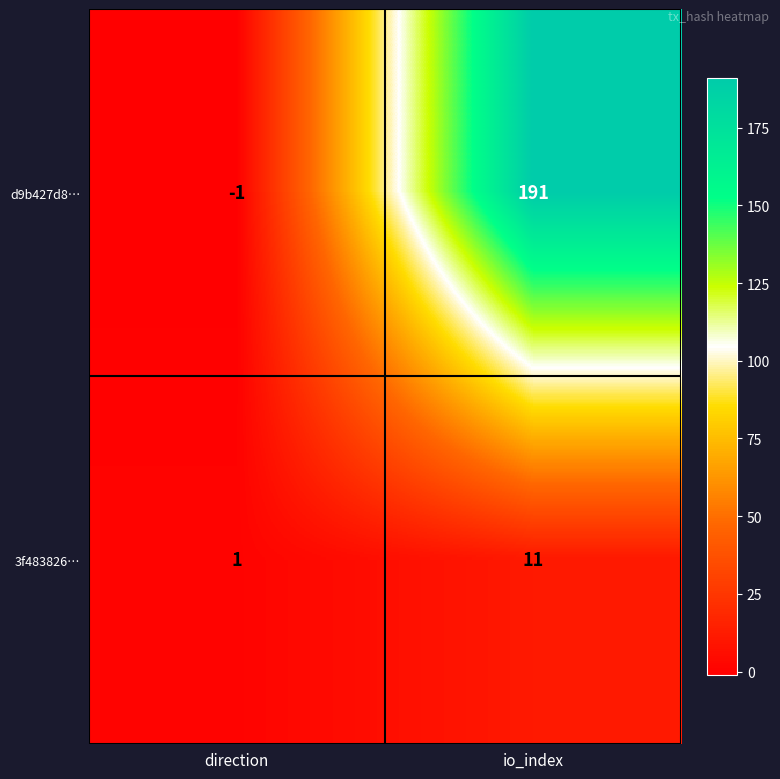

At how many categories does at least one series exceed 127?

1